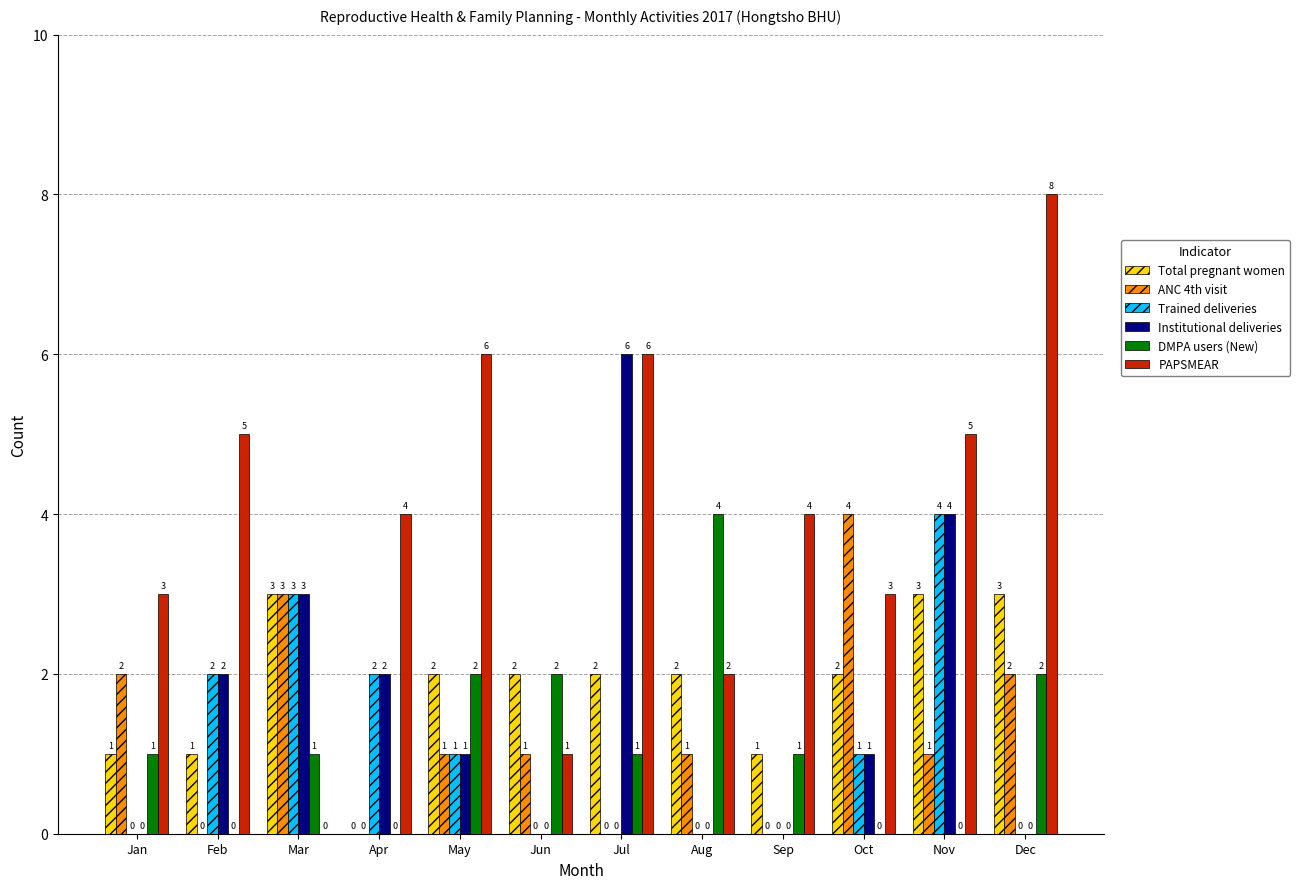

True or false: ANC 4th visit has a value of 1 at Sep.

False